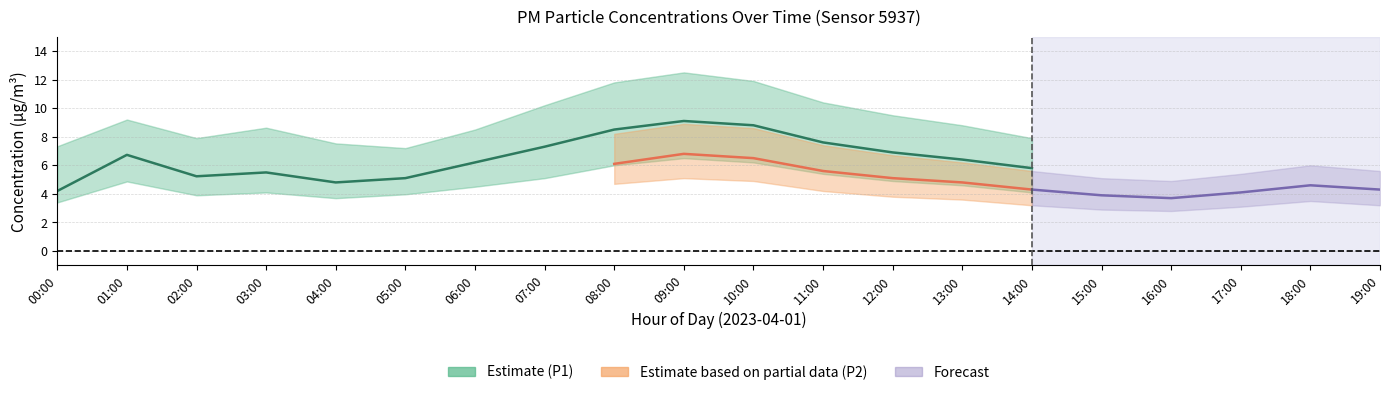

What position from the left is 19:00?

20